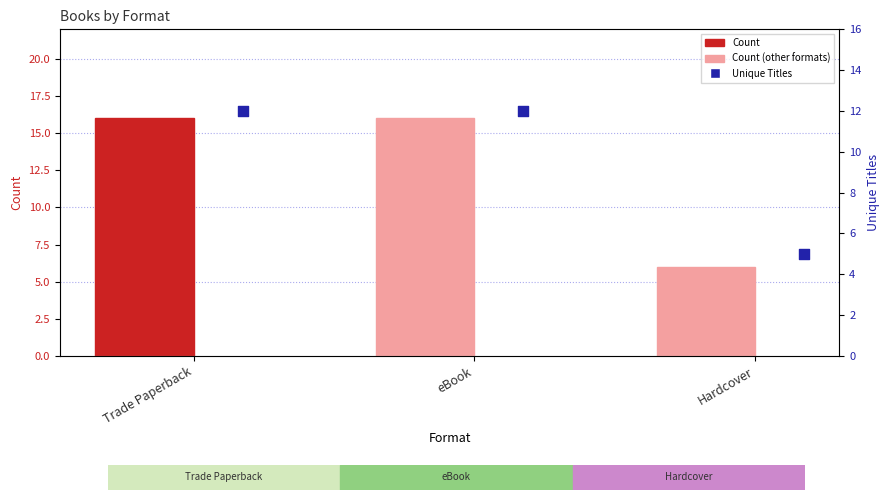

Which series has the widest spread of Y values?

Count